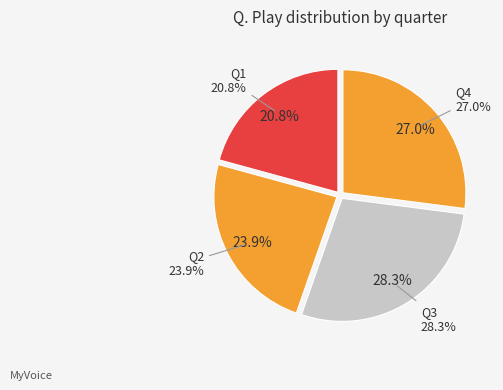

To the nearest percent, what is the average slice percentage?

25%